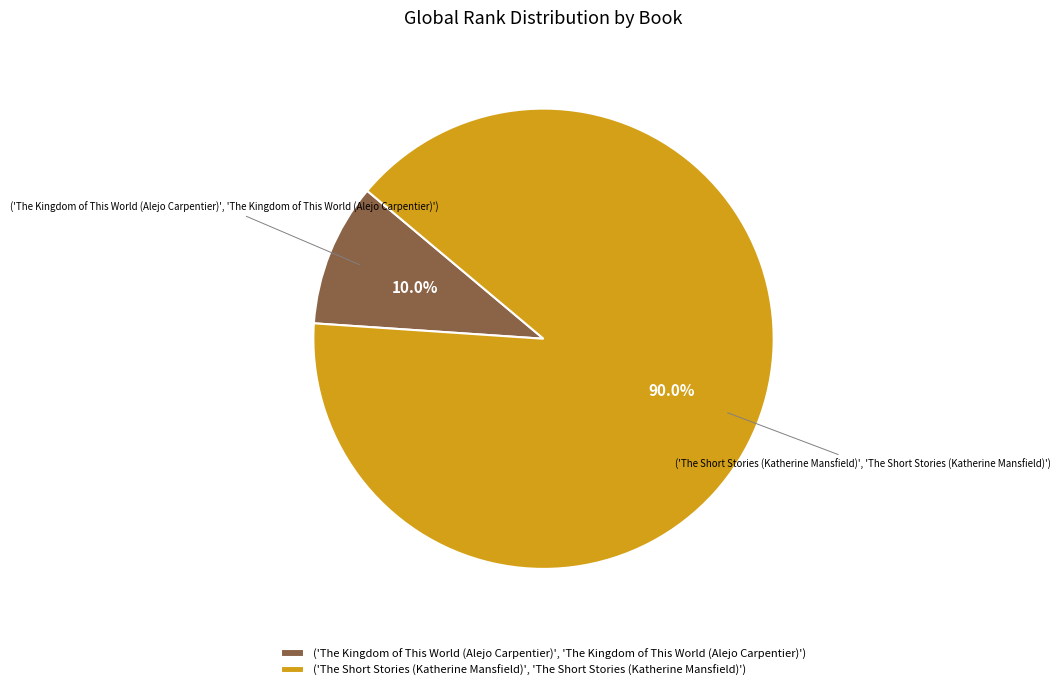

How many segments does this pie chart have?

2